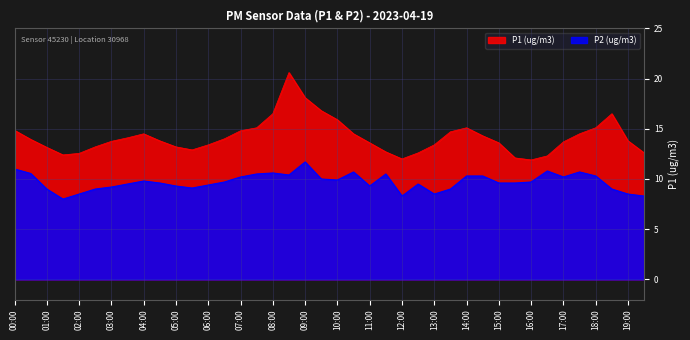

What is the minimum value for P1?

11.9